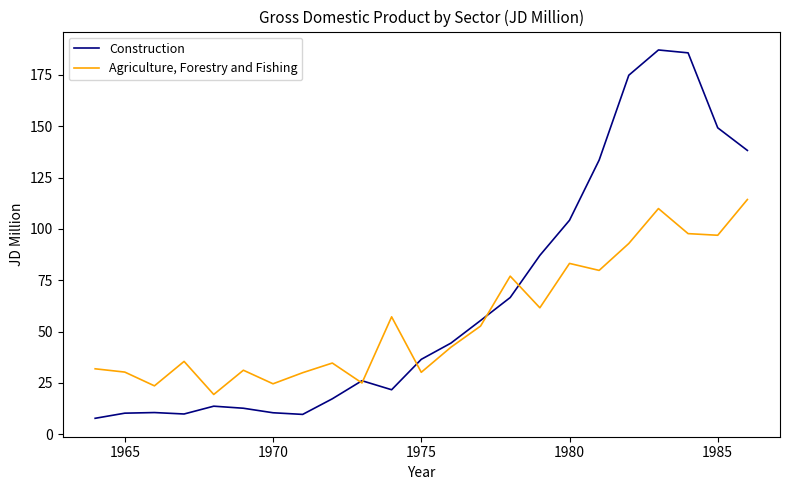

True or false: Agriculture, Forestry and Fishing and Construction intersect in this chart.

True